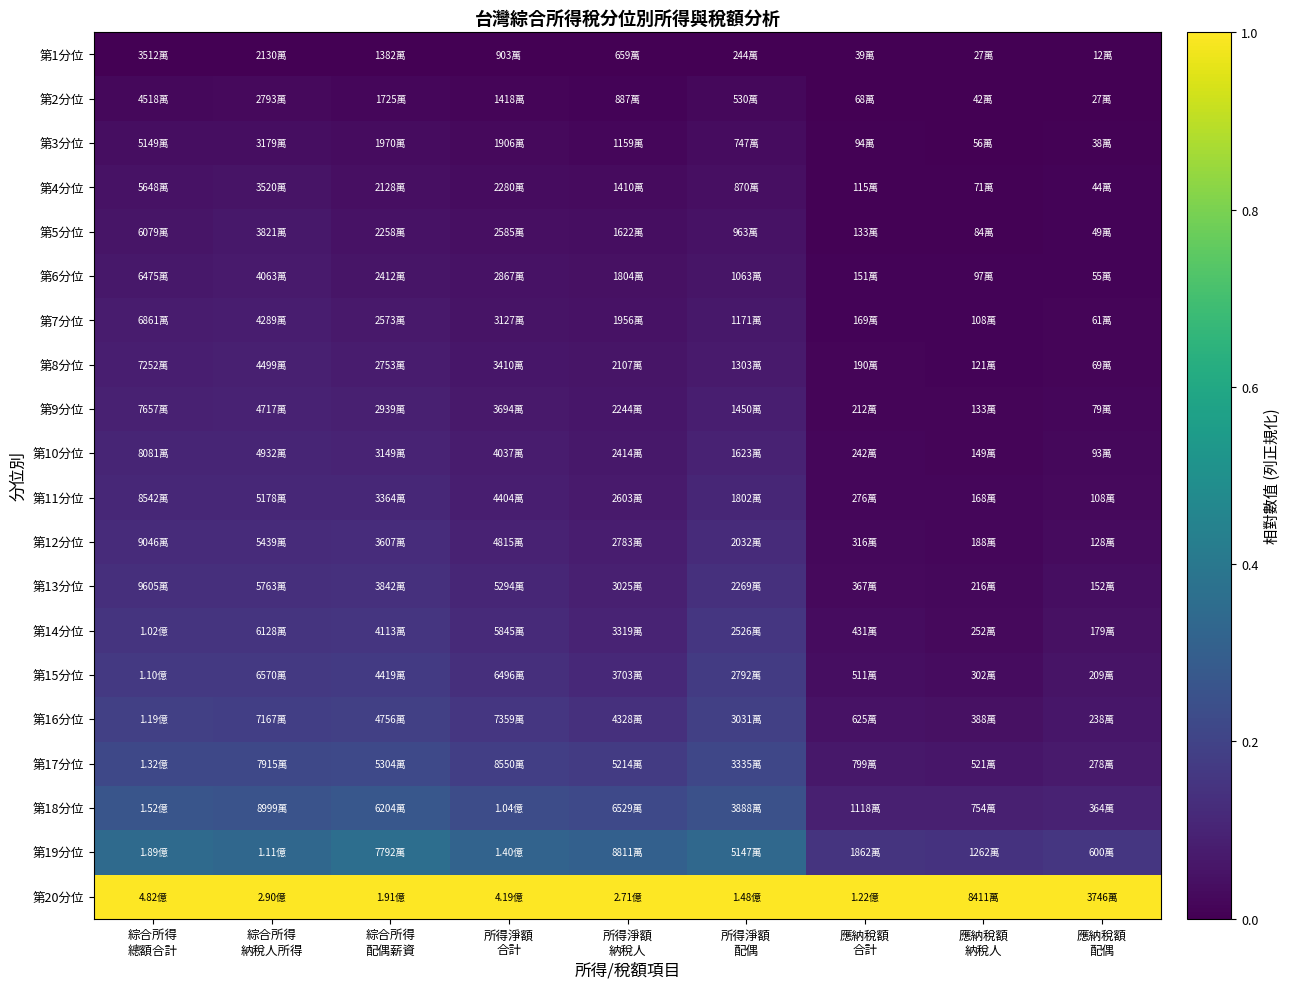

How many series are shown in this chart?

20